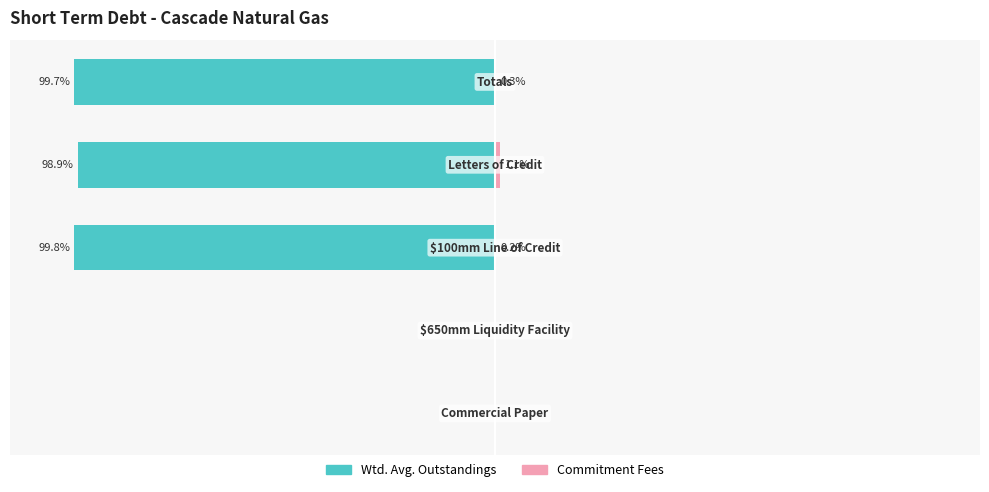

What is the difference between the maximum and minimum values in the Commitment Fees series?

1.1